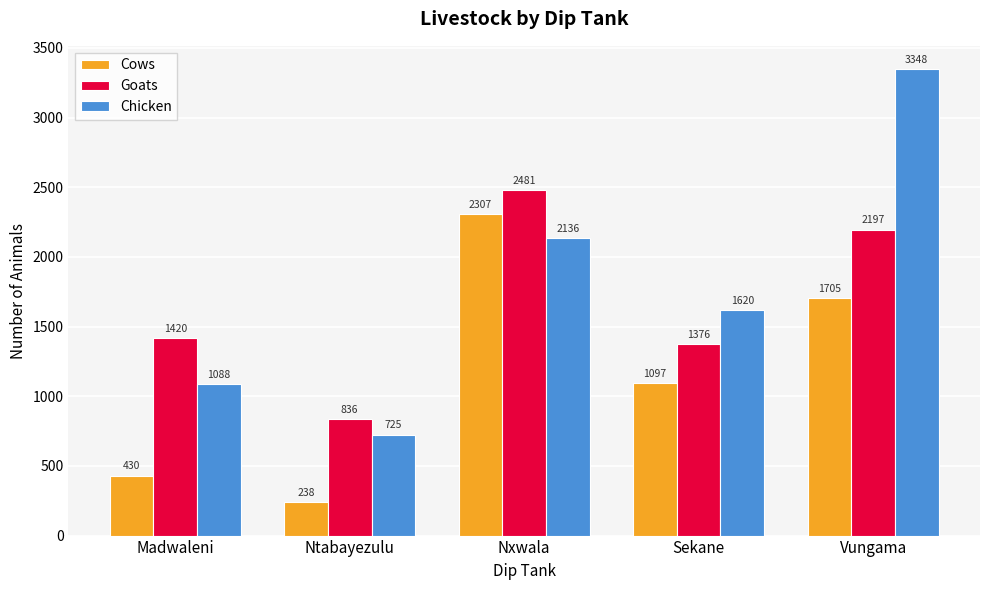

Where is Cows nearest to the value 1272?

Sekane